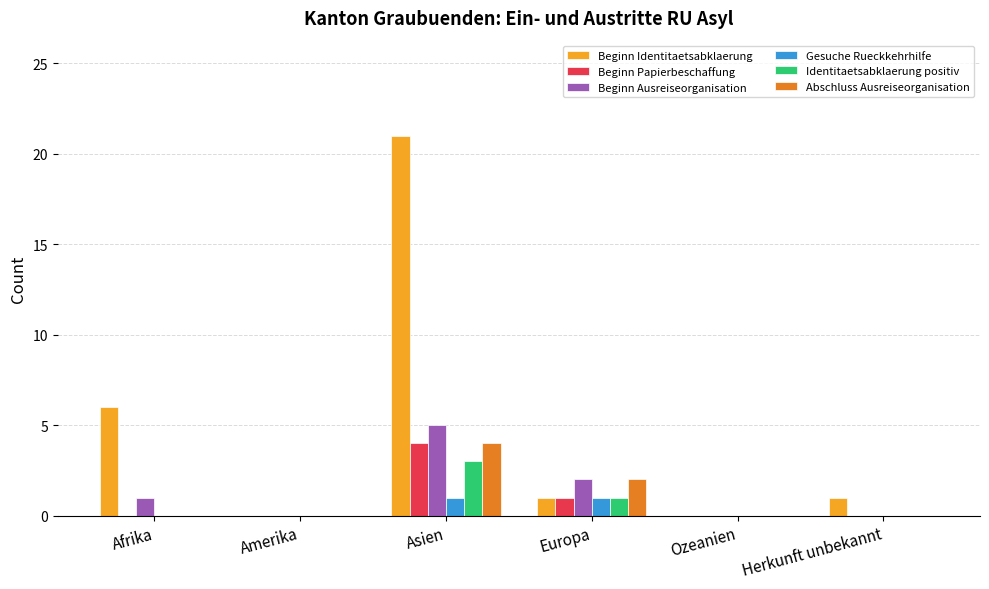

Which series changed the most between Afrika and Herkunft unbekannt?

Beginn Identitaetsabklaerung